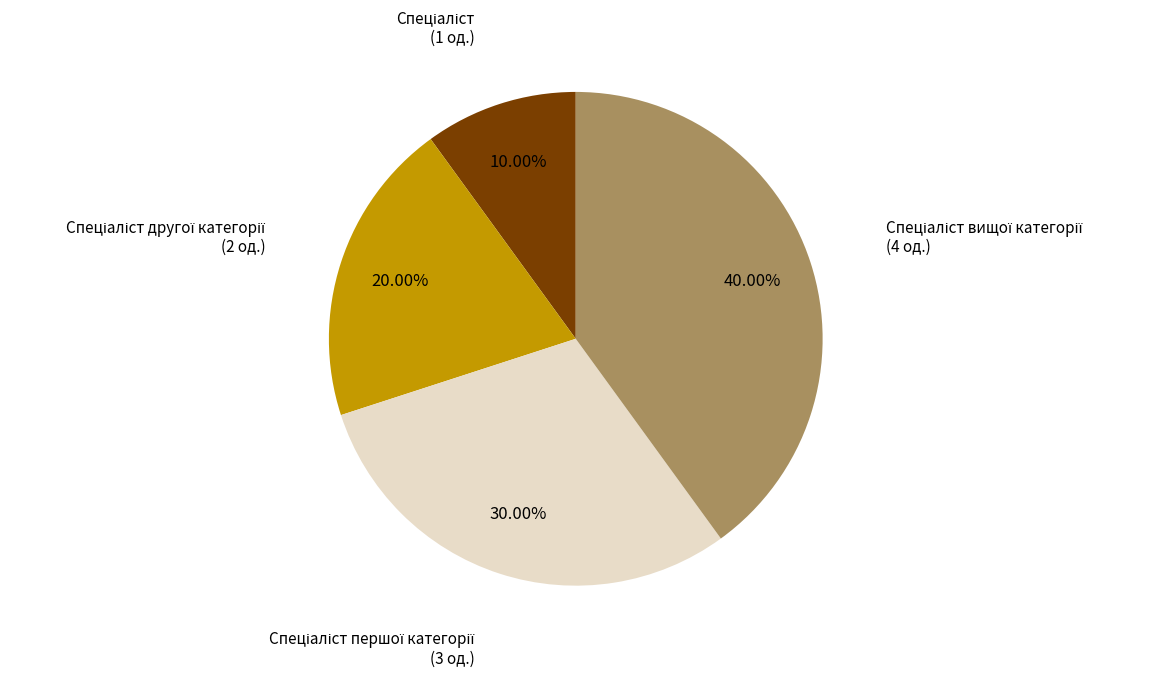

Does any single category account for the majority?

No